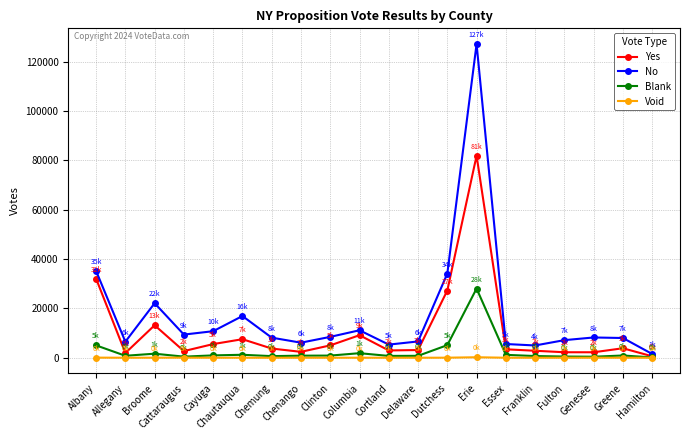

What is the spread (max minus min) of values at Cortland?

5323